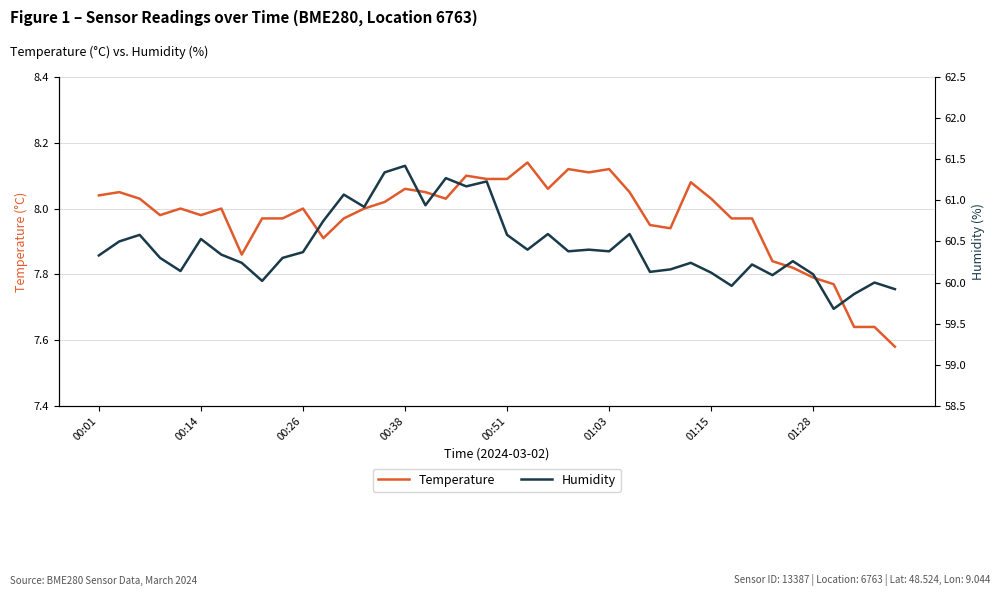

In Humidity, how many points are higher than both neighbors (excluding endpoints)?

13